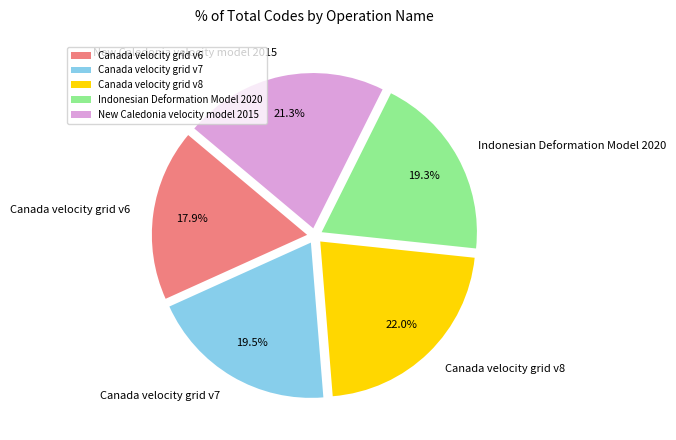

Is it true that Canada velocity grid v8 is 16% of the pie?

False